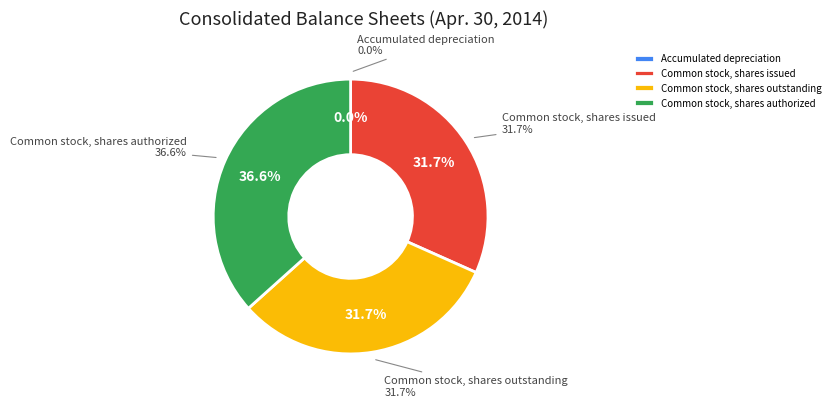

Count the number of slices in the pie.

4